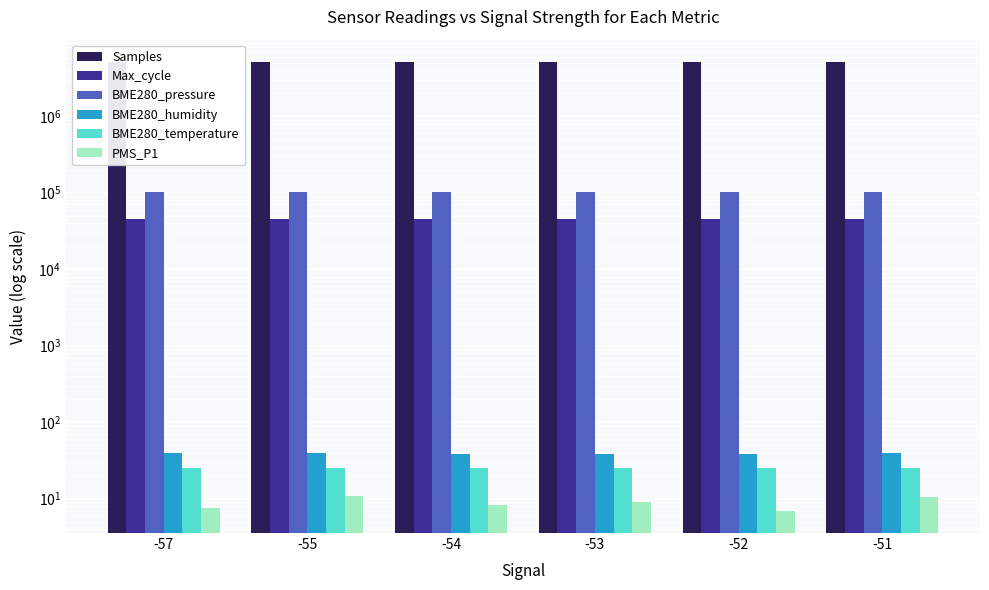

At which label does BME280_pressure first exceed 101415?

-57